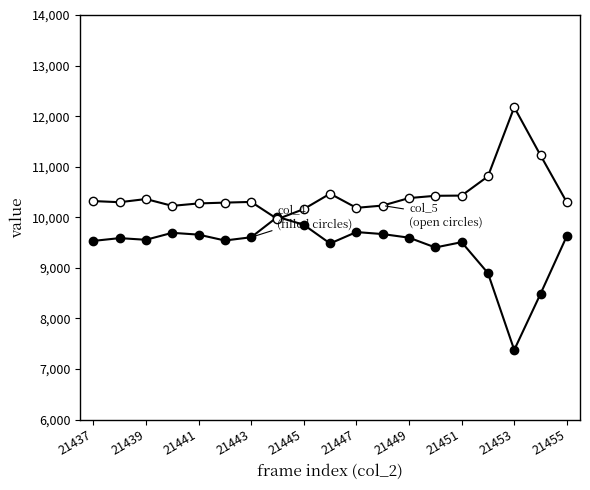

Is this an area chart (filled region under the line)?

No